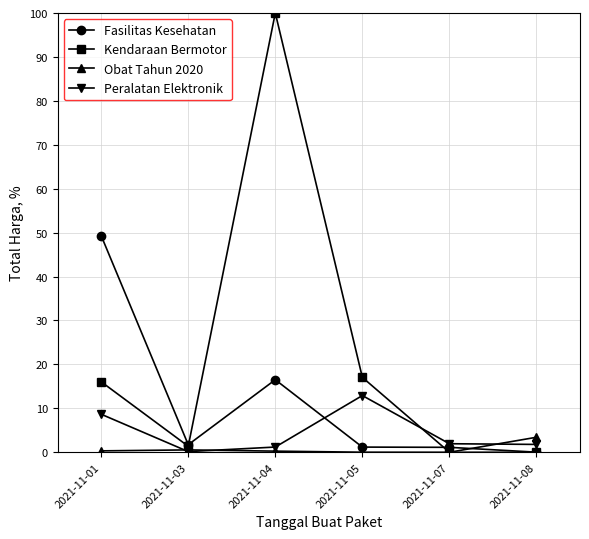

Which series has the largest range (max minus min)?

Kendaraan Bermotor